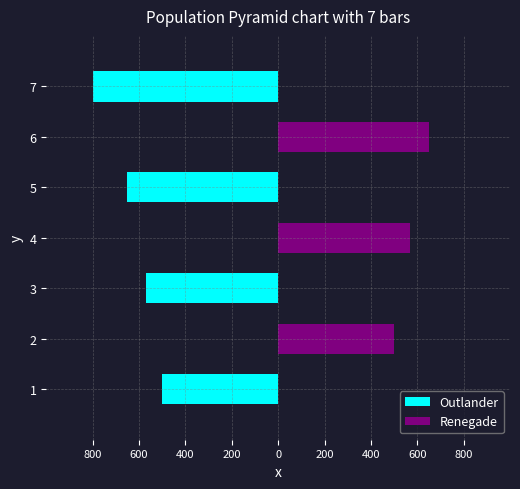

What are all the series names shown in the legend?

Outlander, Renegade